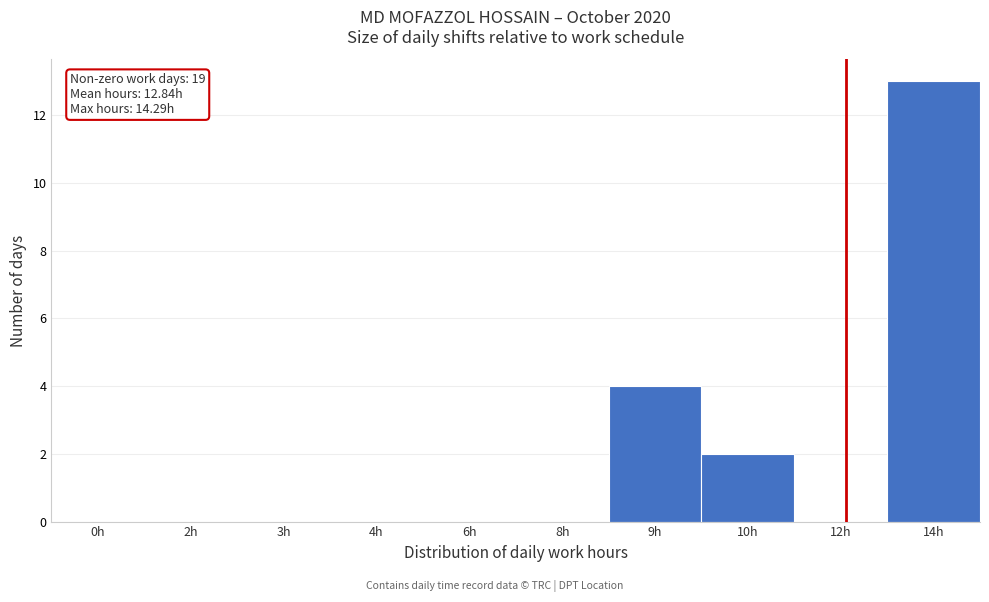

Reading left to right, list all the values displayed in this chart.

0h=0	2h=0	3h=0	4h=0	6h=0	8h=0	9h=4	10h=2	12h=0	14h=13